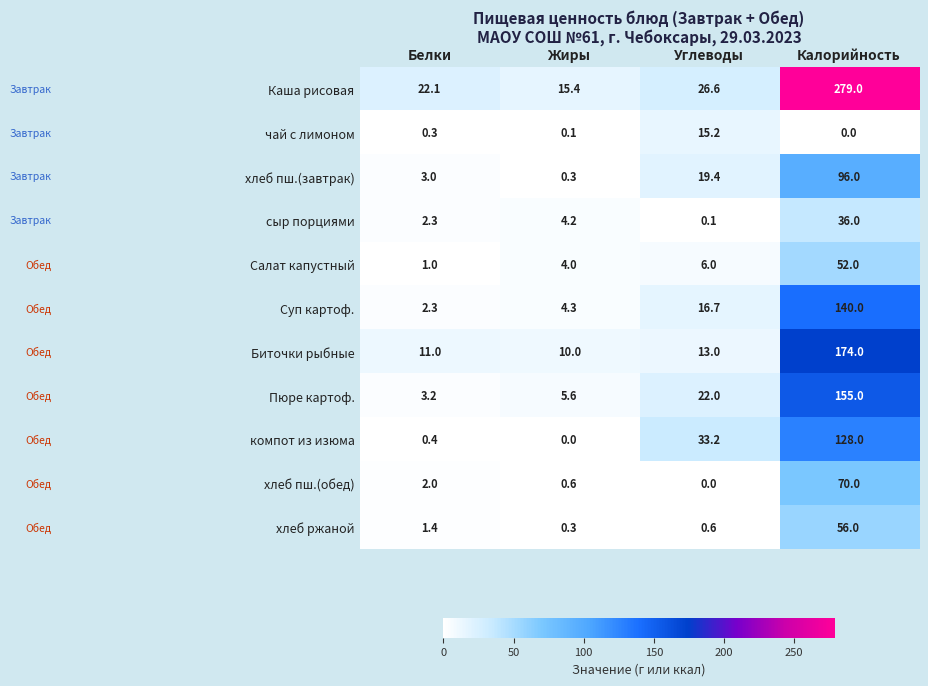

At which category is the sum across all series the highest?

Калорийность